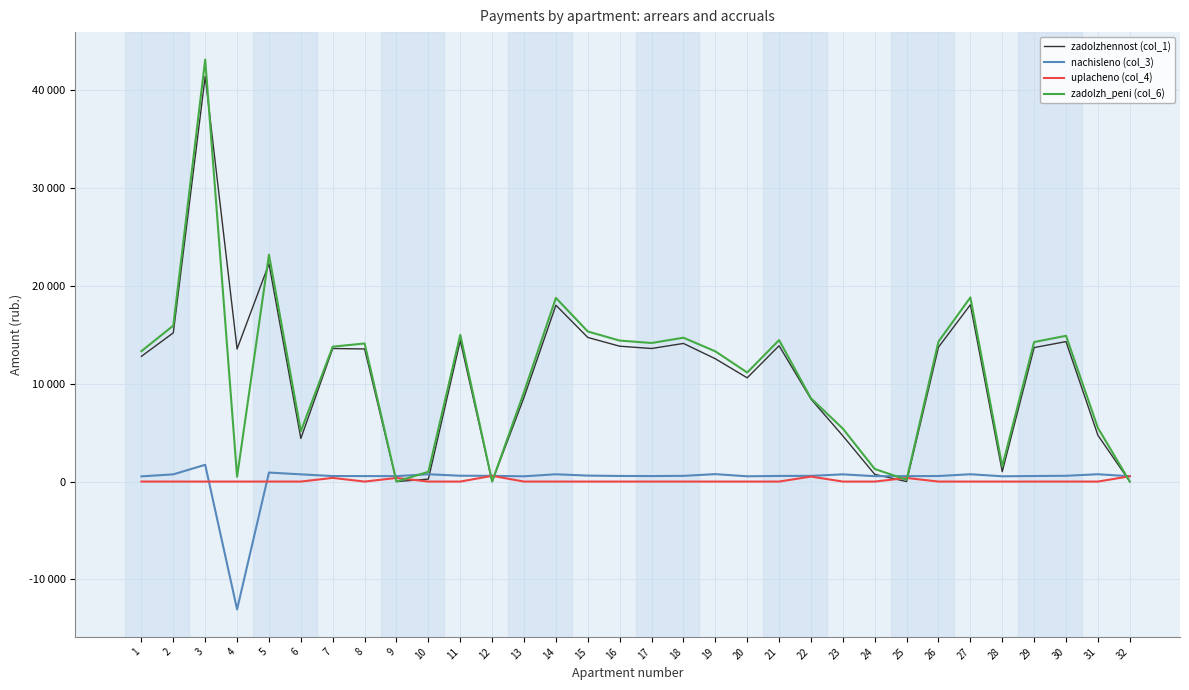

Where does the zadolzh_peni (col_6) series first go above 13795?

2